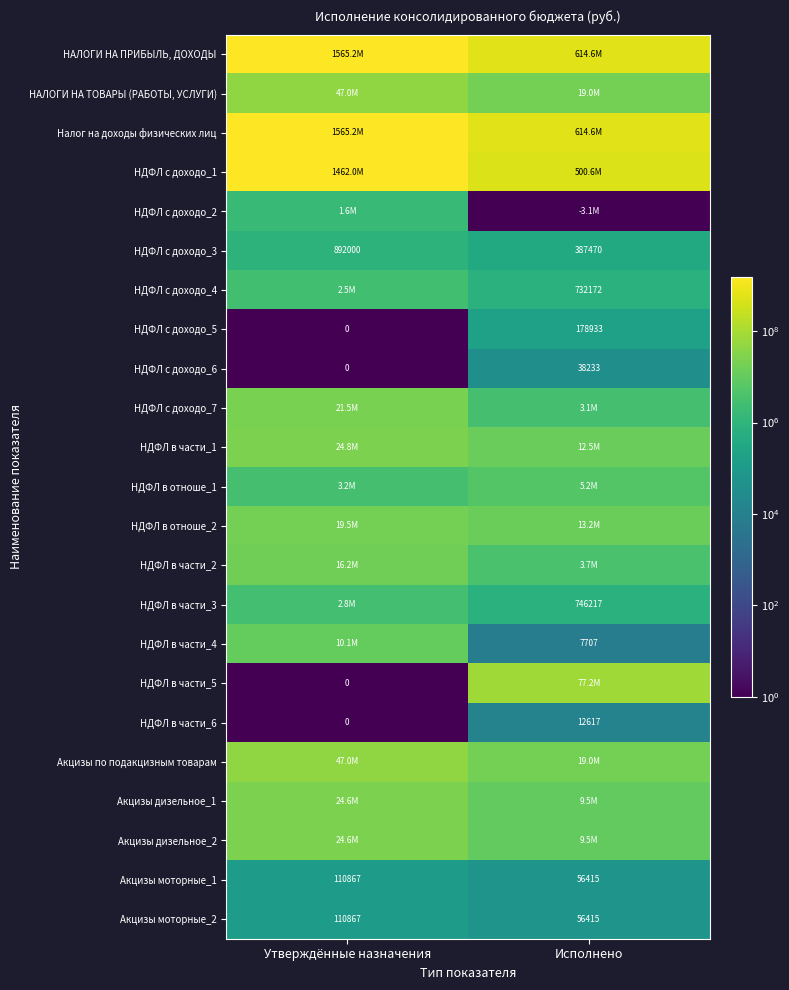

Which category has the lowest value in the Акцизы моторные_1 series?

Исполнено